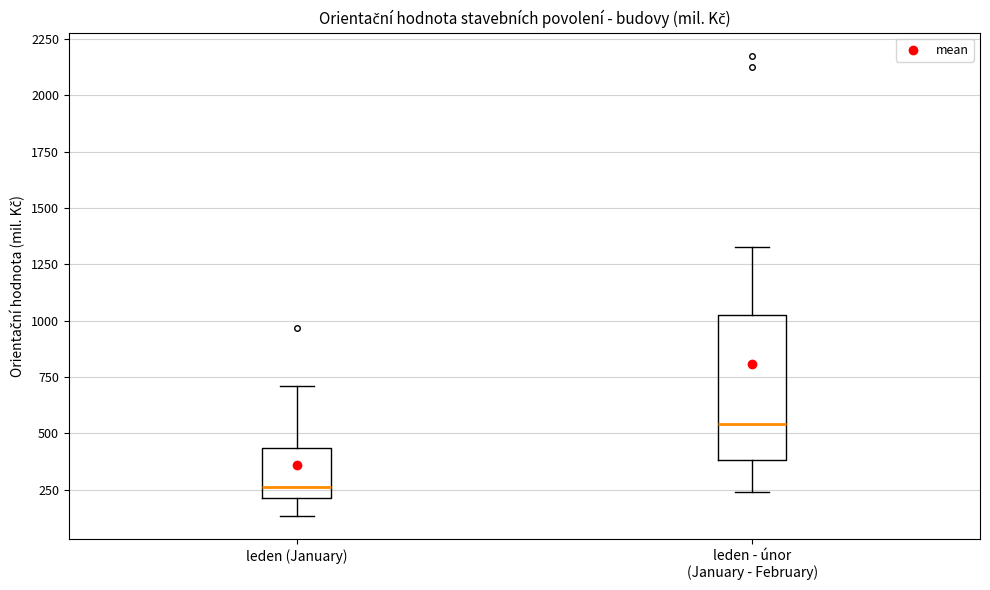

Which box is the tallest, from its lower edge to its upper edge?

leden - únor (January - February)